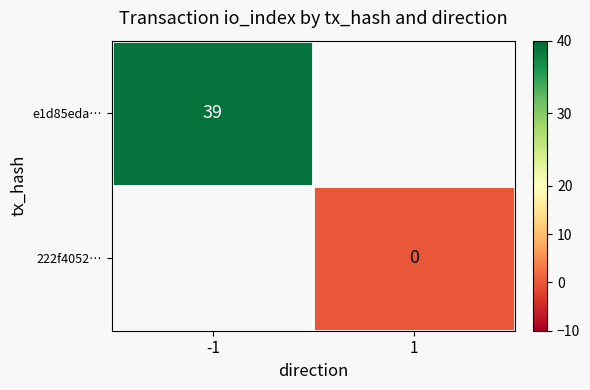

The e1d85eda… series shows 13 at -1. True or false?

False